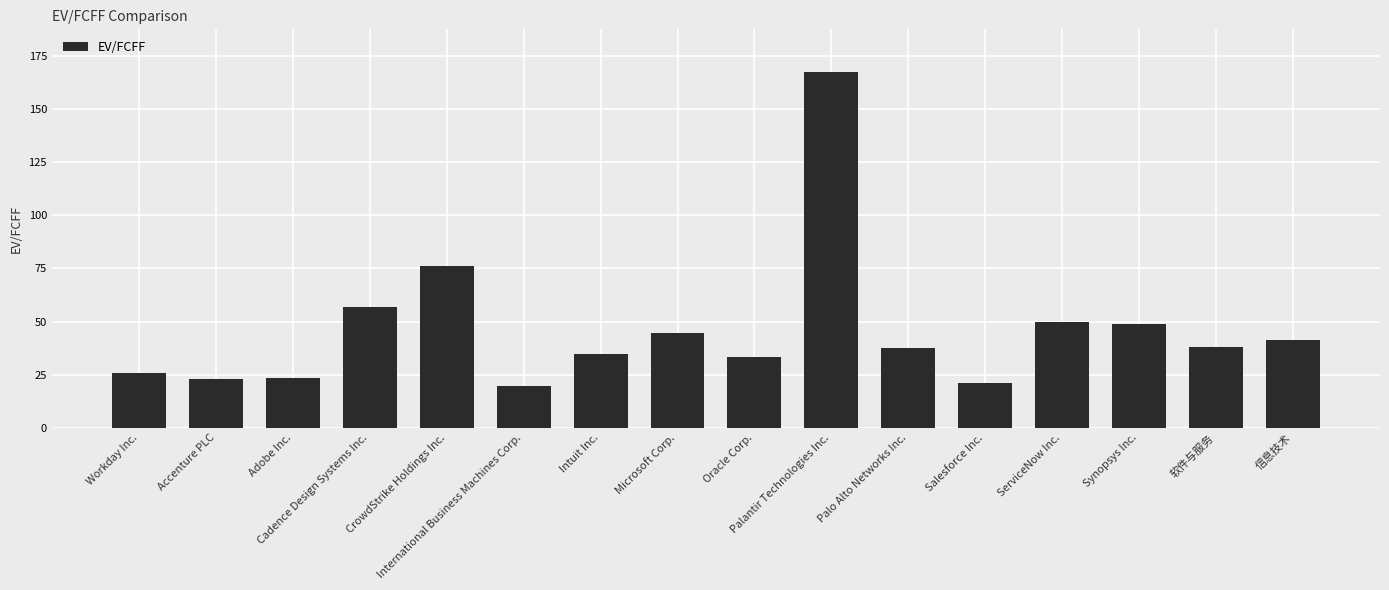

What position from the right is Accenture PLC?

15